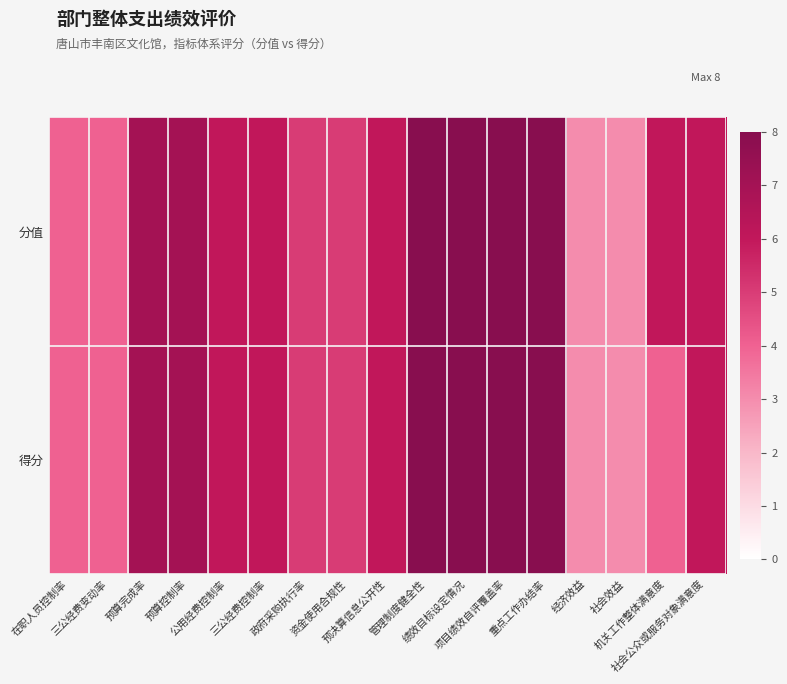

At which category is the sum across all series the highest?

管理制度健全性